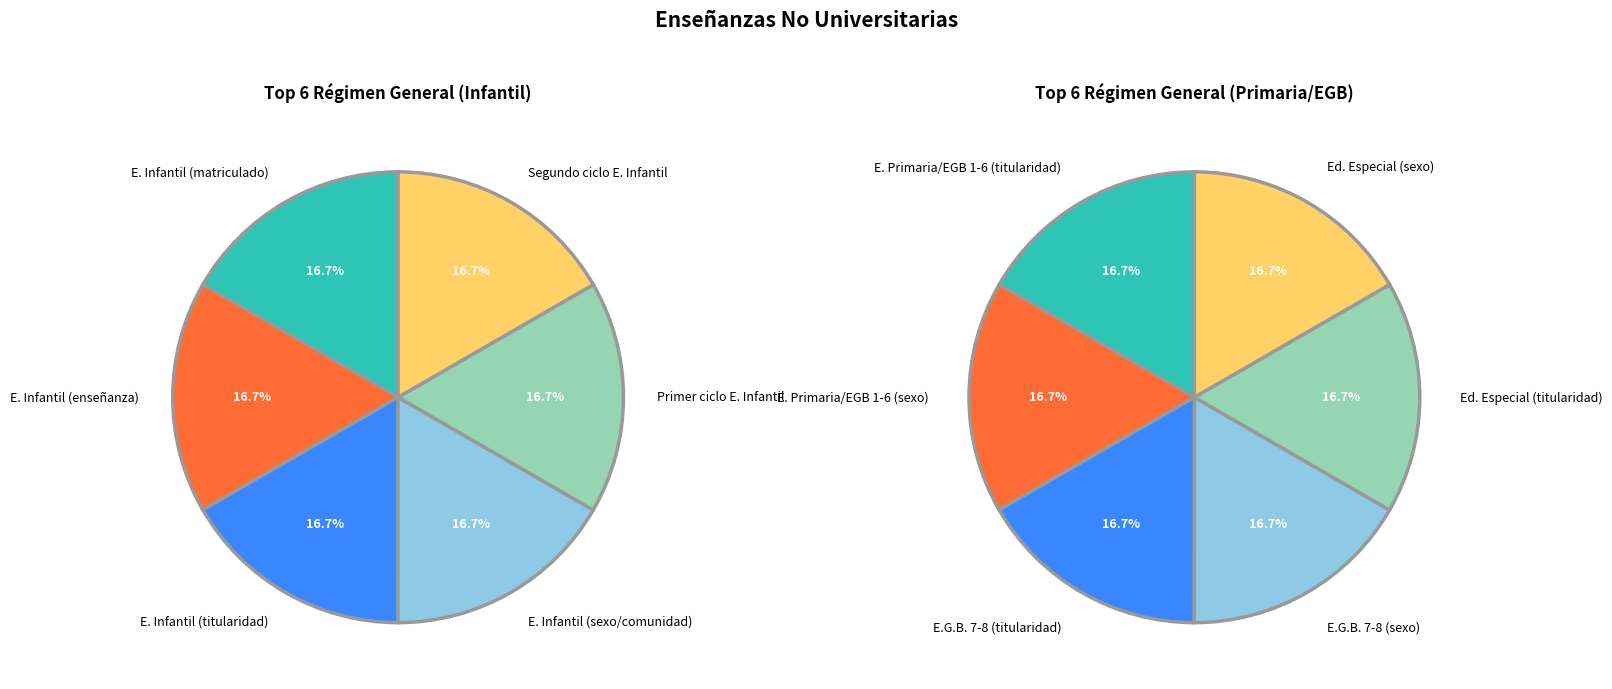

Is there a majority slice in this chart?

No